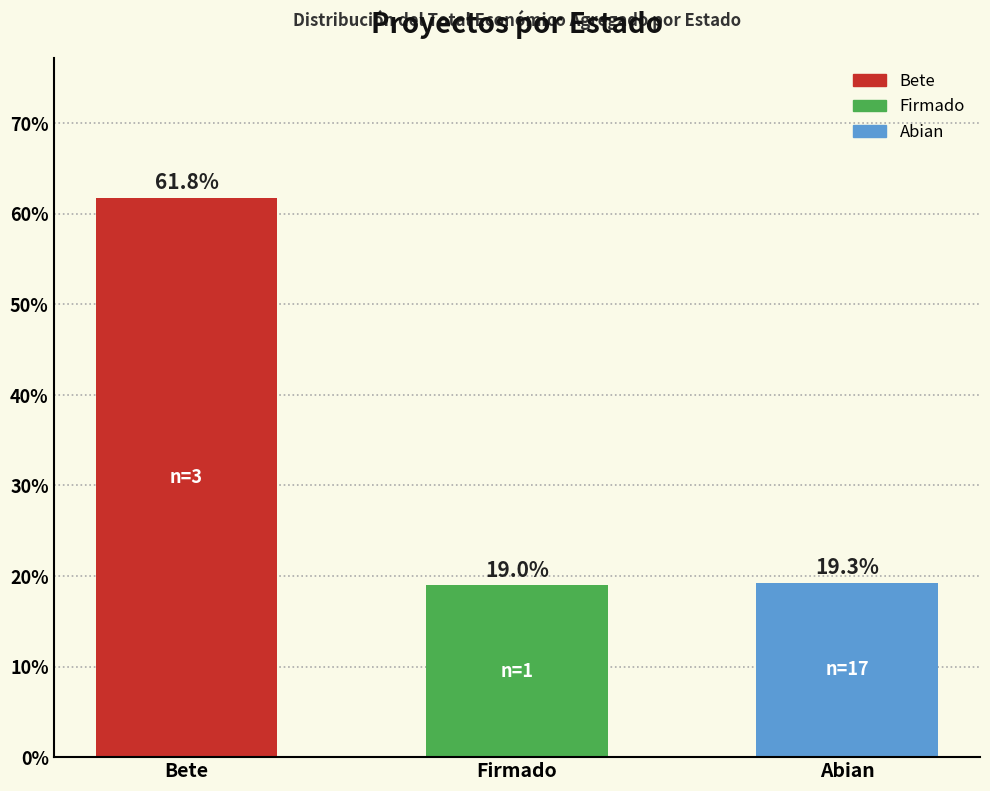

What is the change in value from Bete to Abian?

-42.5